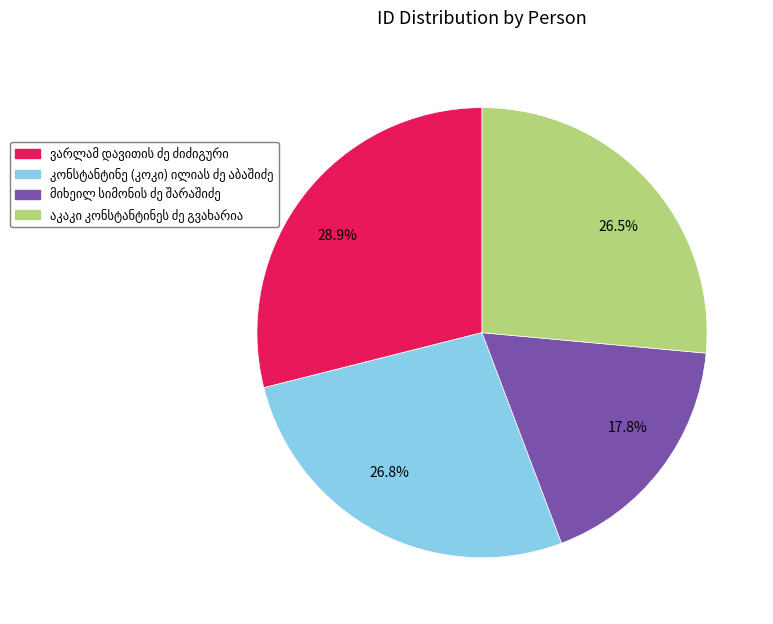

What percentage is NOT represented by 26.5%?

73.5%